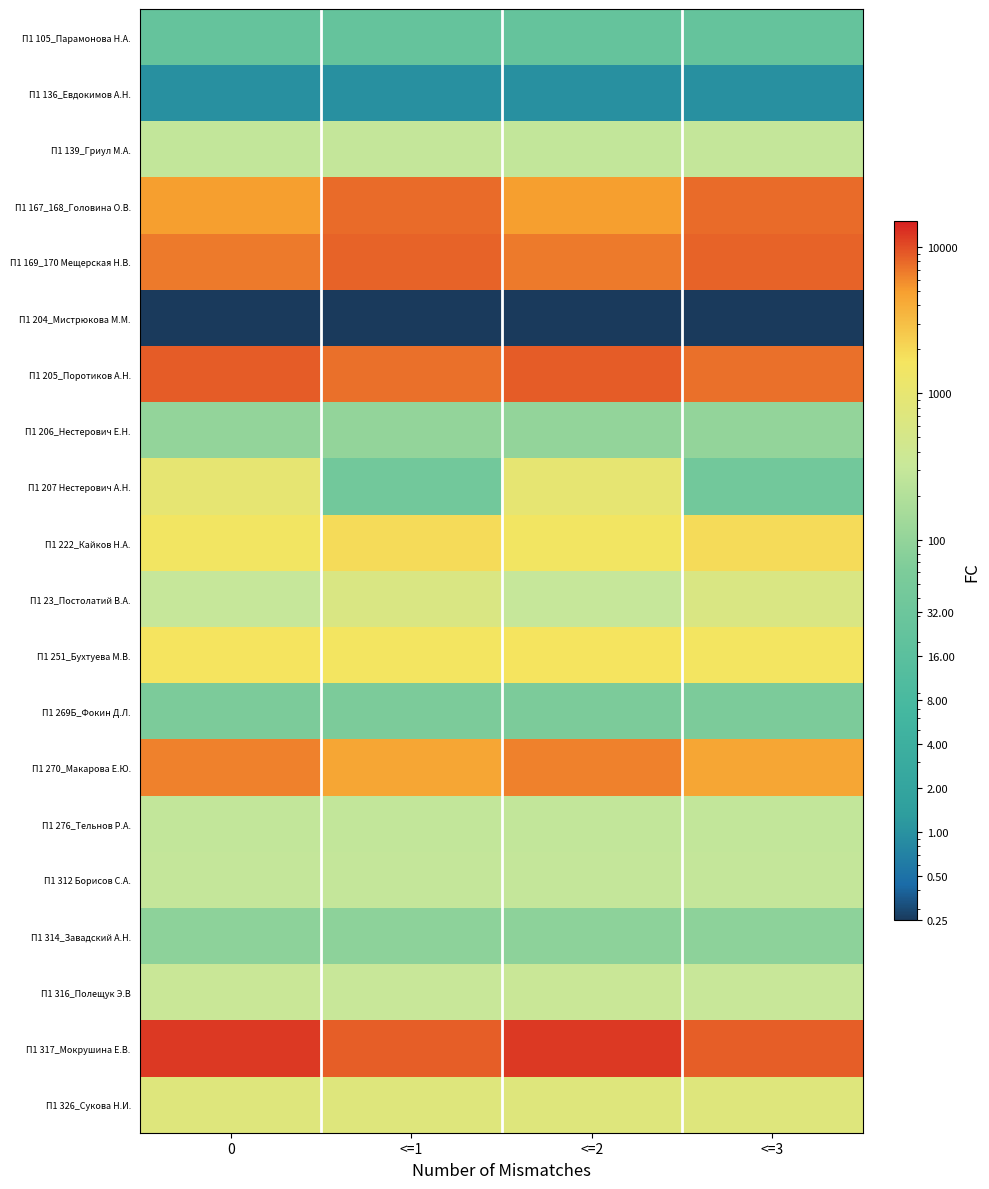

How many series are shown in this chart?

20